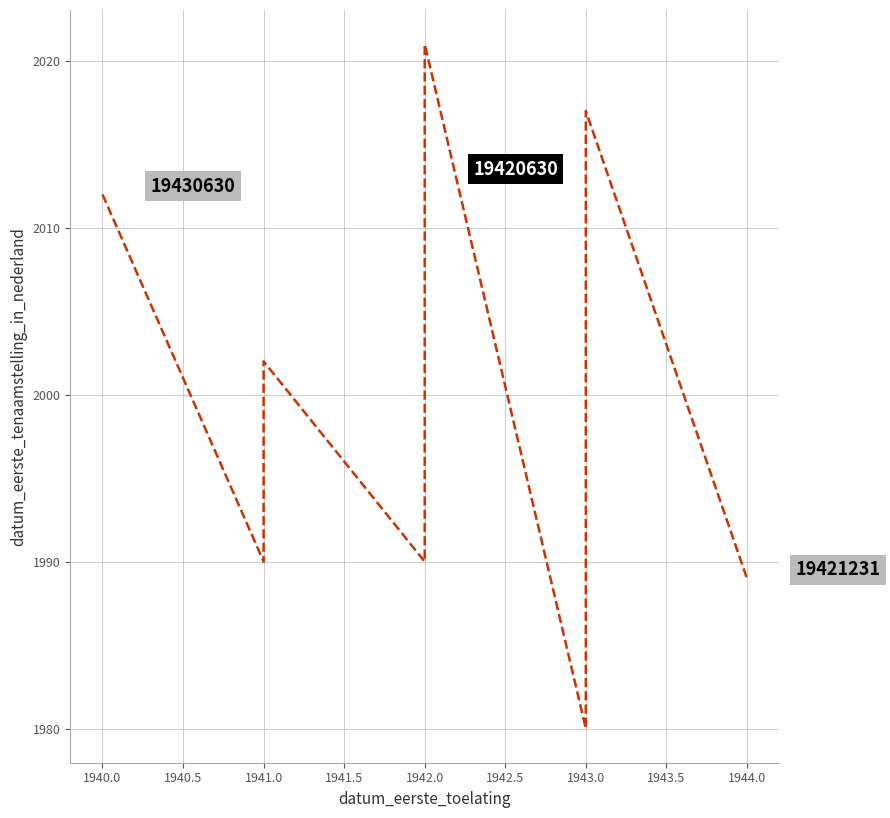

Does the chart have visible grid lines?

Yes